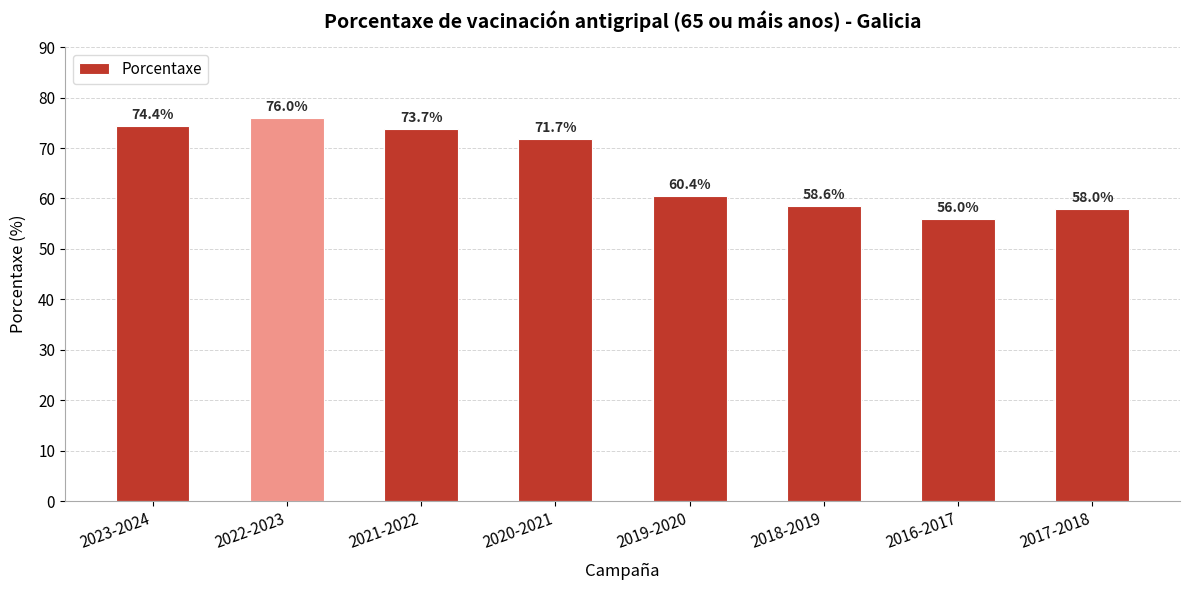

What is the value of the 5th bar from the left?

60.4